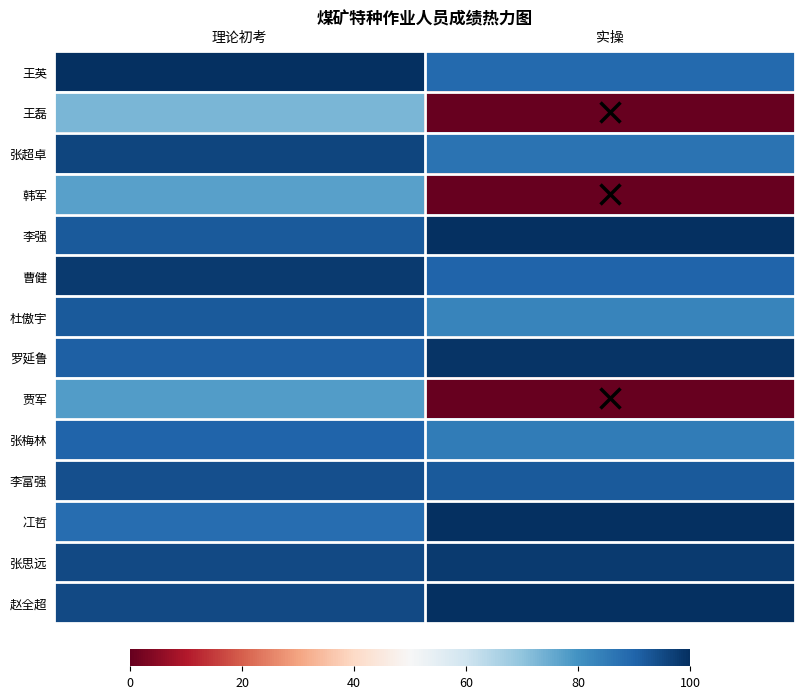

At which category is the sum across all series the highest?

理论初考